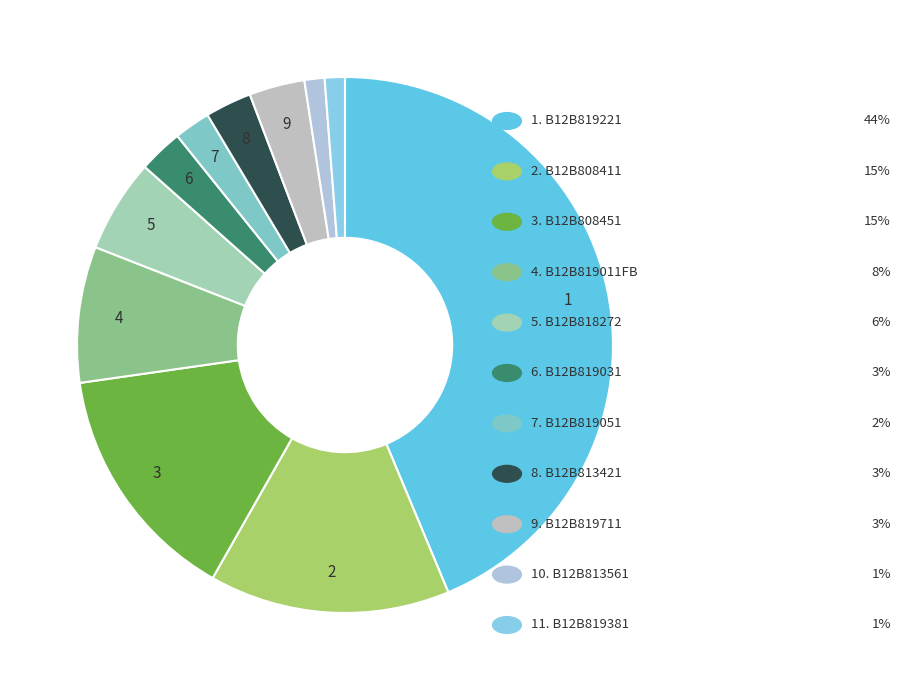

How many segments does this pie chart have?

11